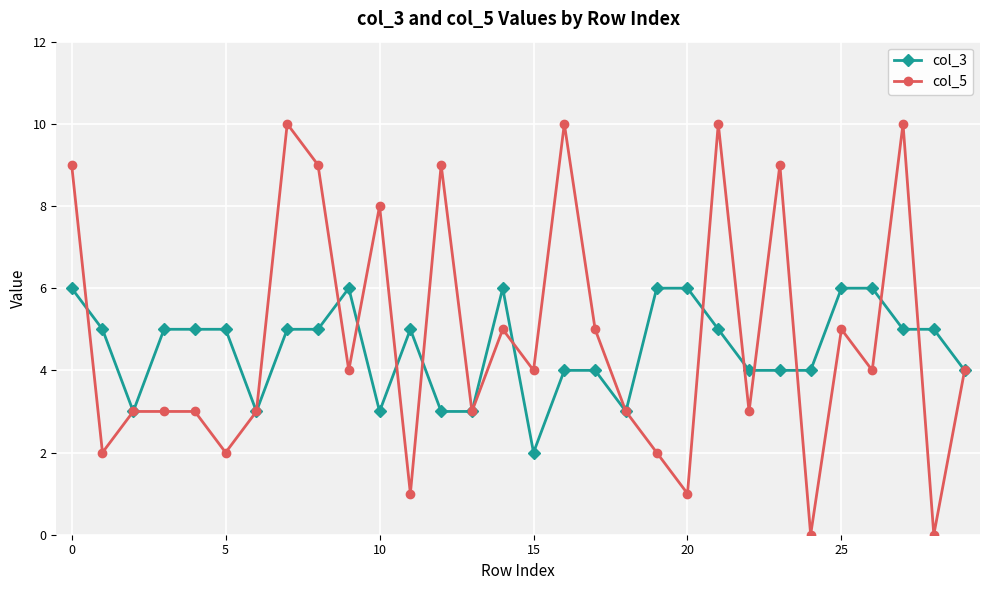

What is the greatest value displayed?

10